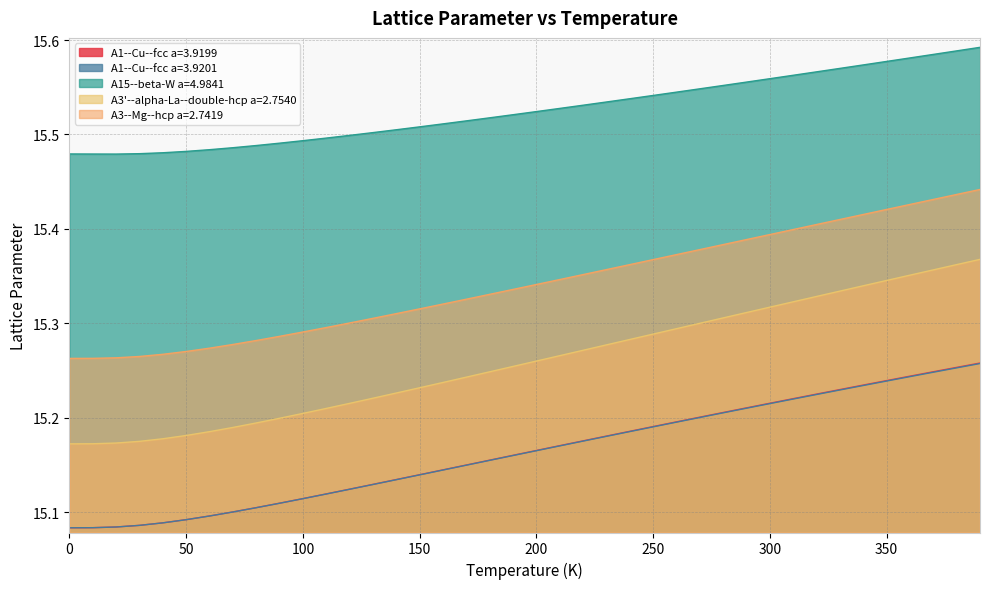

Between 240.0 and 340.0, which series saw the biggest shift?

A3'--alpha-La--double-hcp a=2.7540